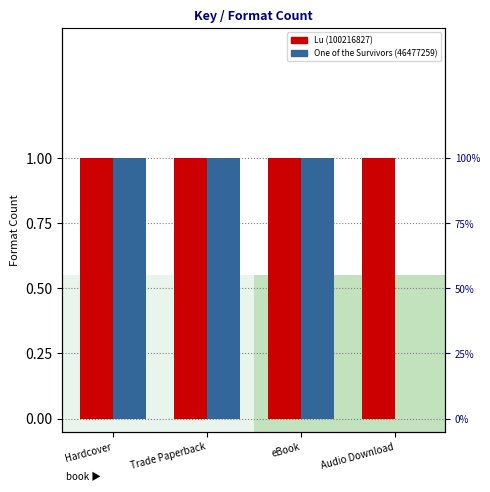

At which category does the chart reach its minimum across all series?

Audio Download